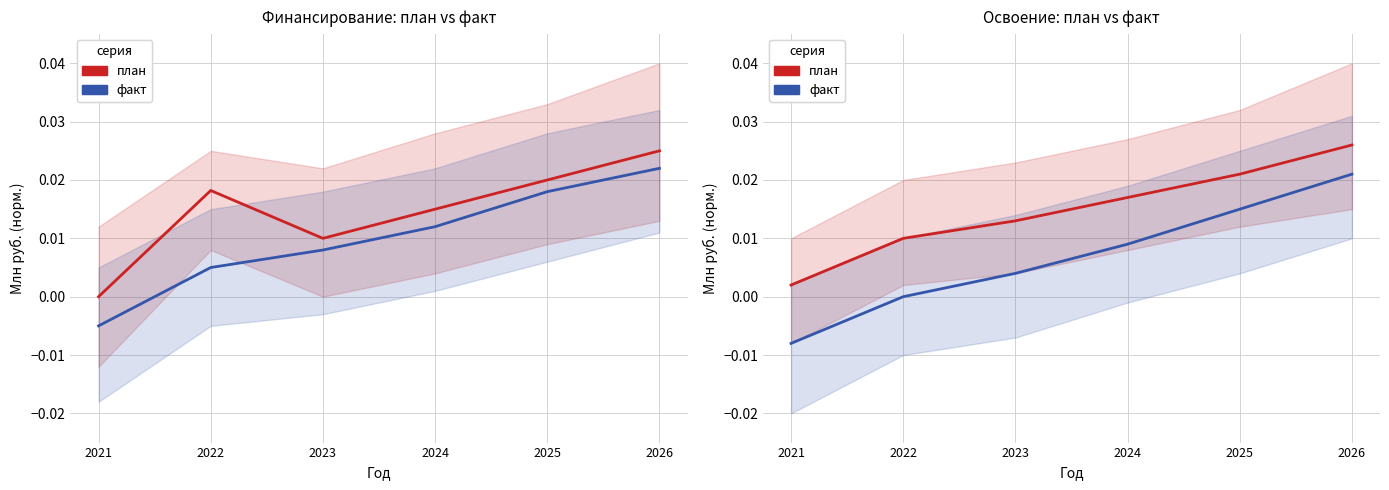

Which series has the largest total across all categories?

план